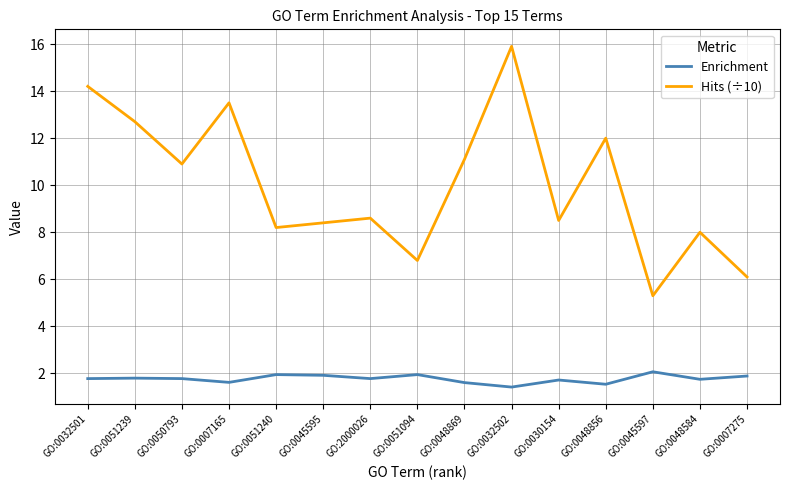

At how many categories does at least one series exceed 9?

7